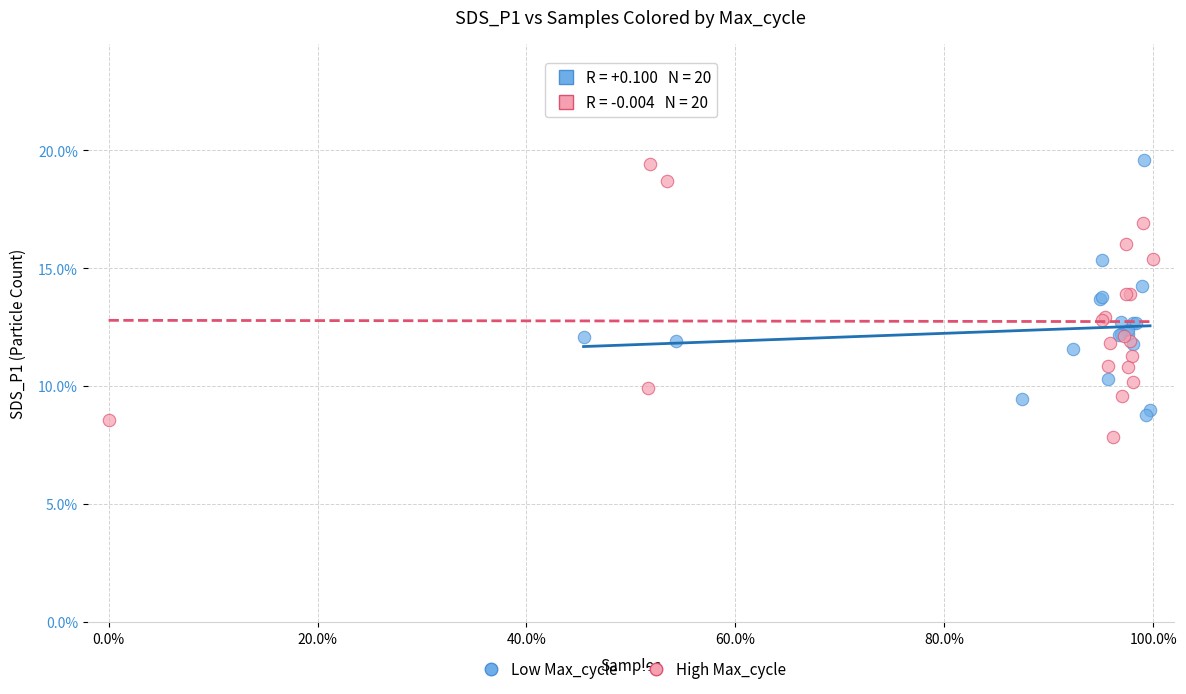

What are all the series names shown in the legend?

Low Max_cycle, High Max_cycle